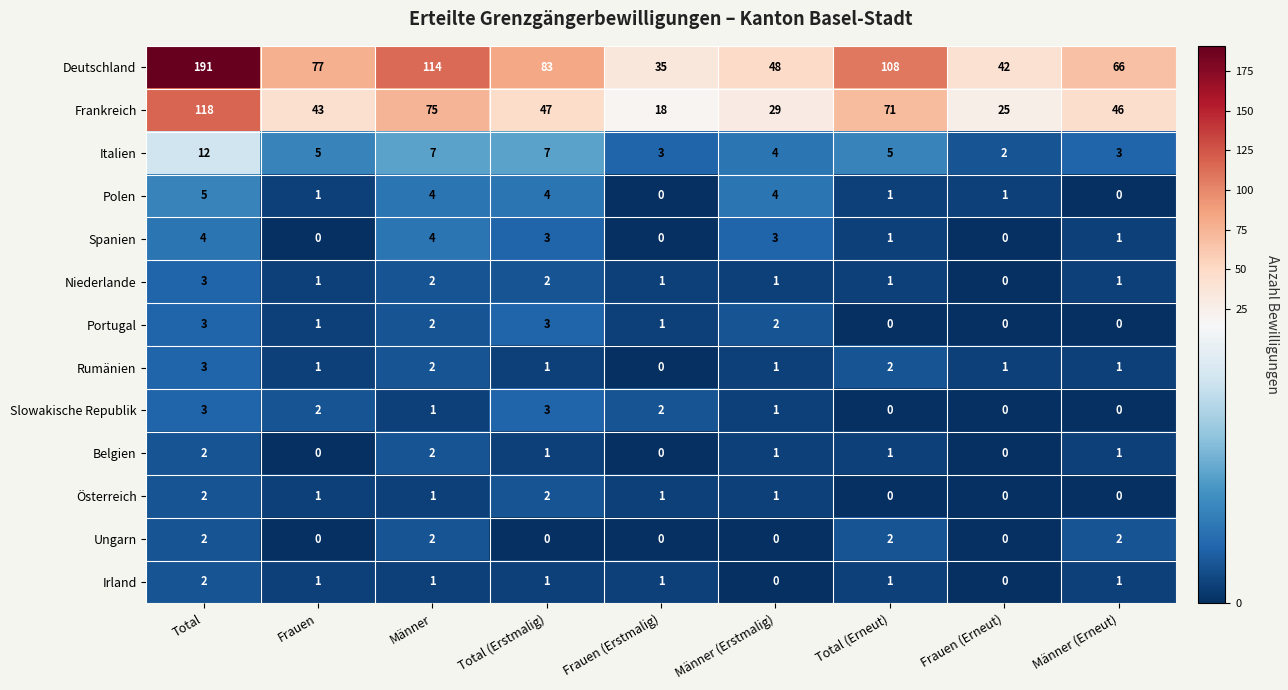

Where does the Belgien series first go above 1?

Total